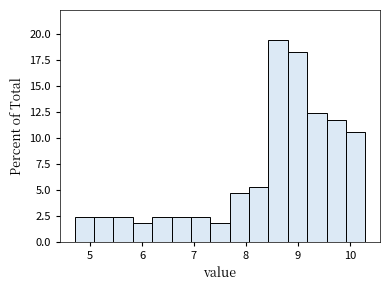

Read against the x-axis, roughly where is the centre of the tallest bar?

8.6